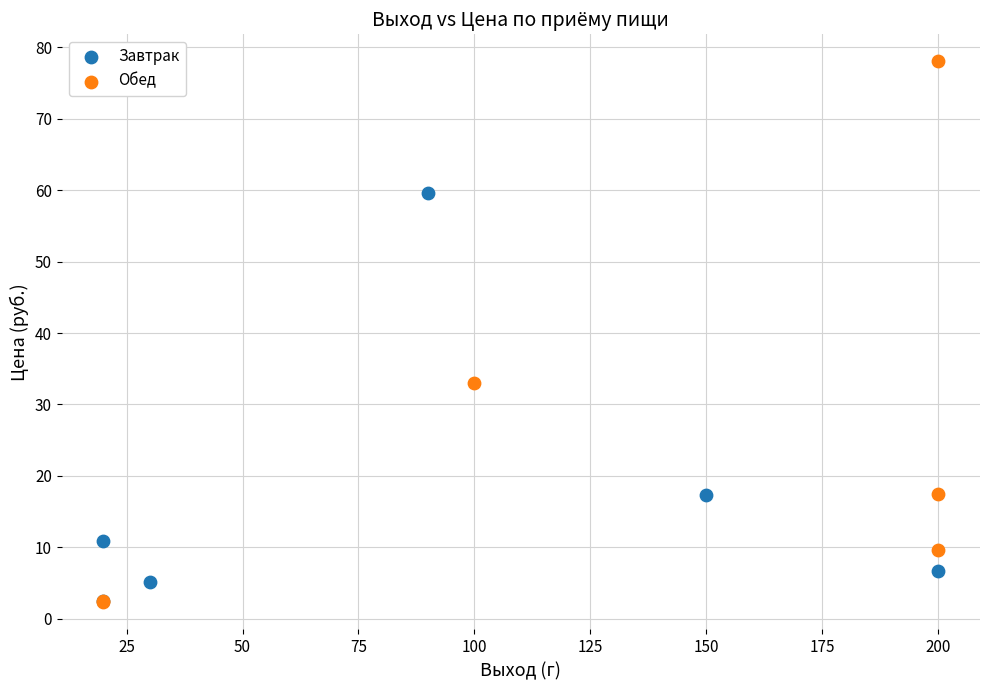

Which series has the largest Y range (max minus min)?

Обед